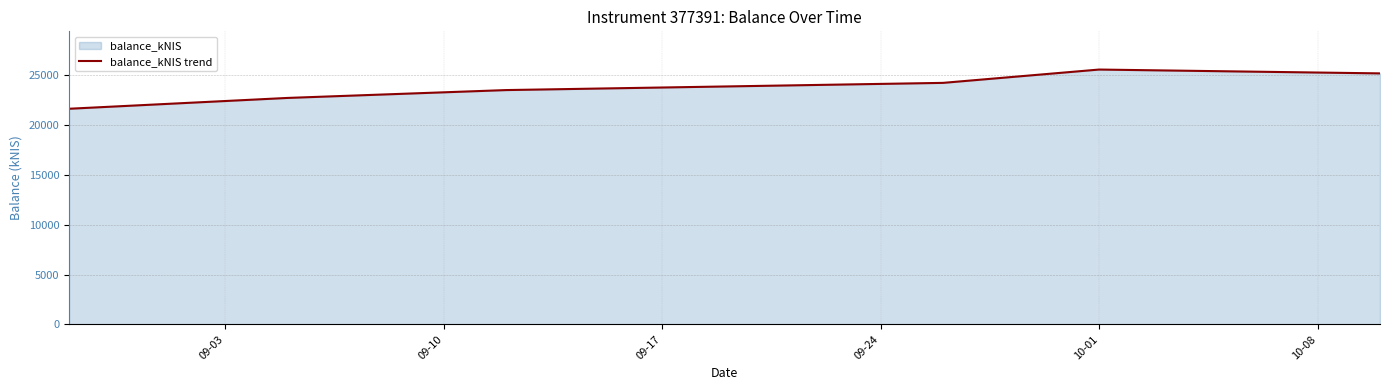

Does the chart have visible grid lines?

Yes